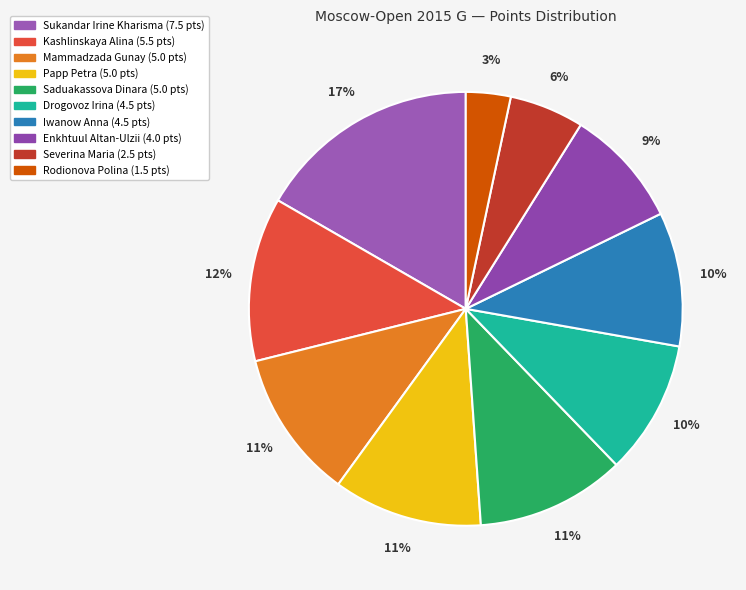

Is it true that Iwanow Anna is 10% of the pie?

True